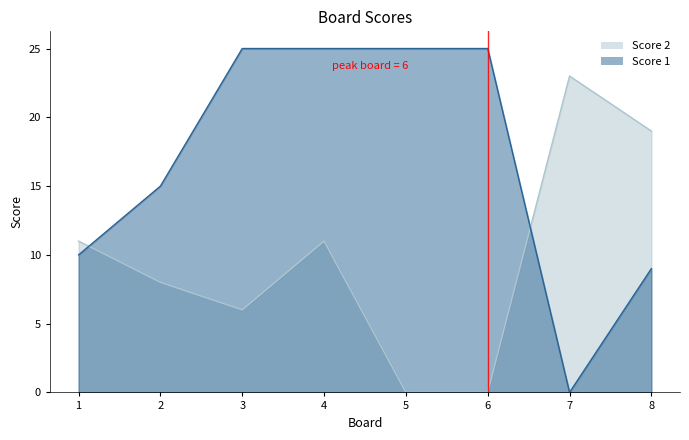

What is the total value across all series at 3?

31